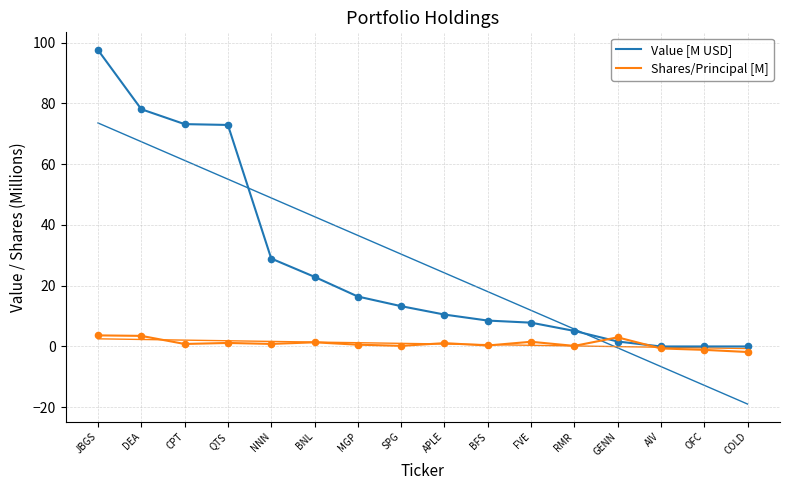

What are all the series names shown in the legend?

Value [M USD], Shares/Principal [M]